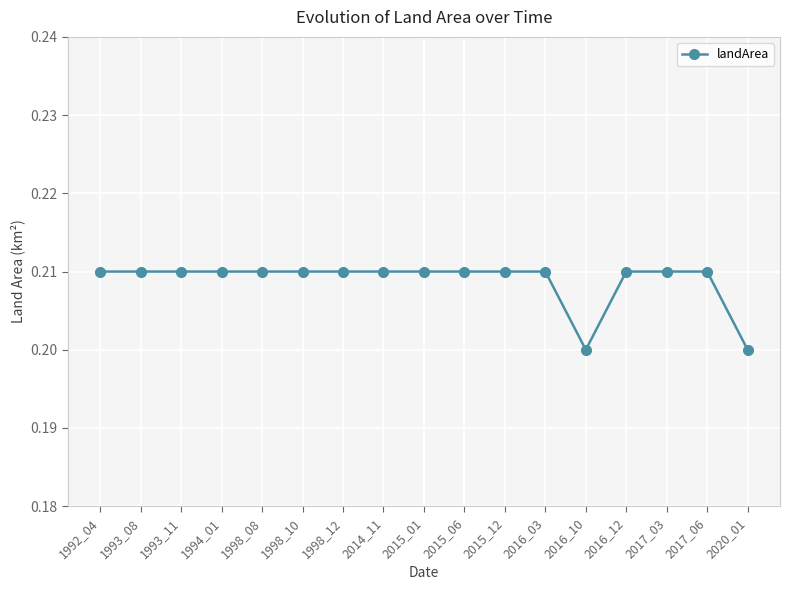

Is it true that the value at 2017_06 is 0.3?

False